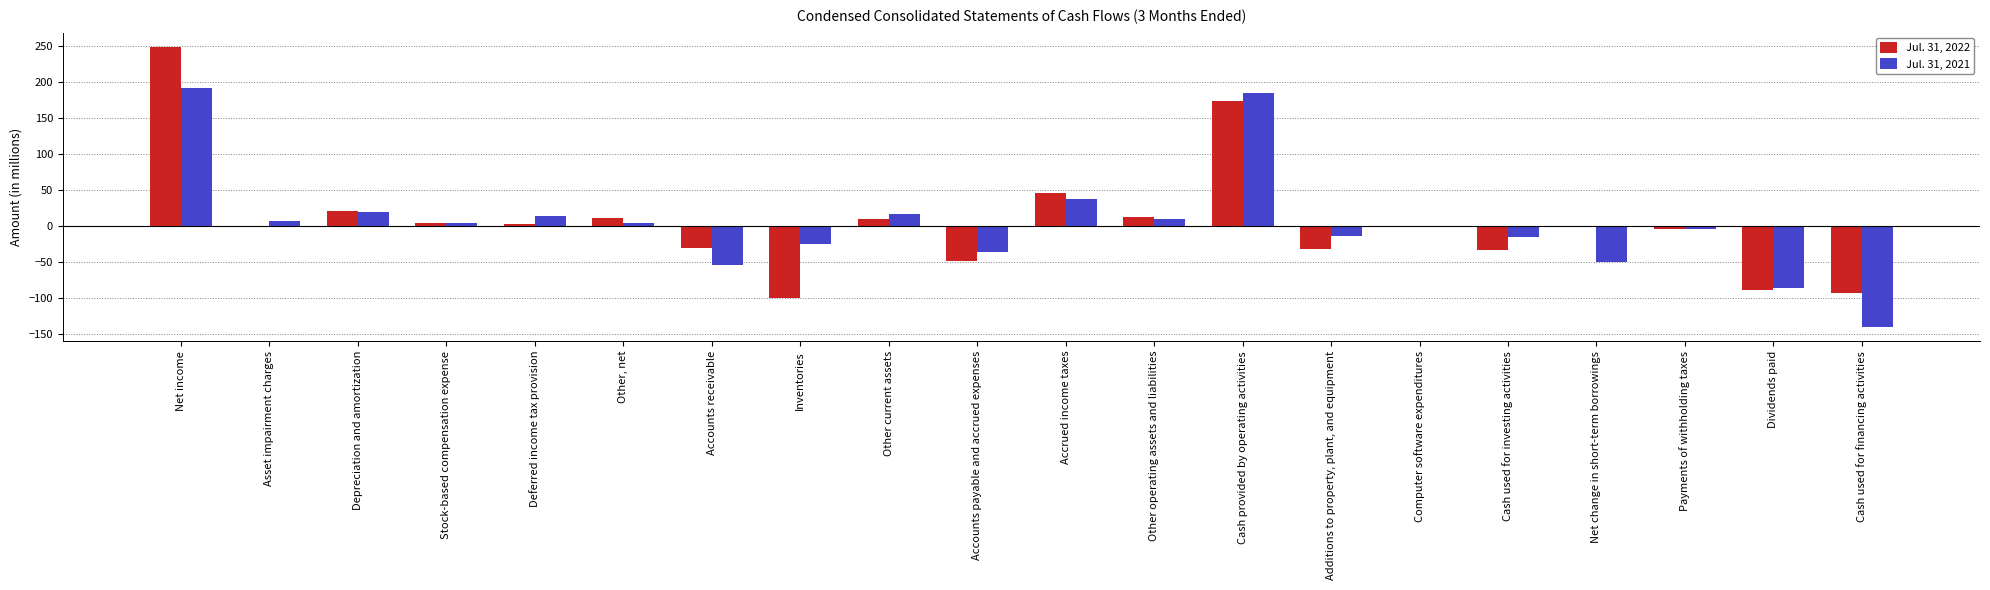

What is the sum of all Jul. 31, 2022 values?

90